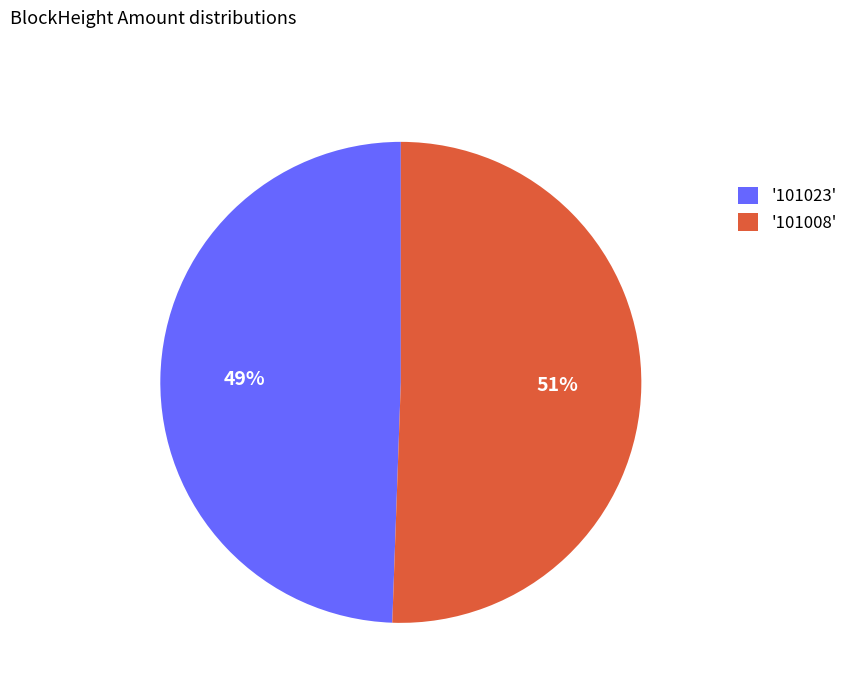

To the nearest percent, what is the average slice percentage?

50%